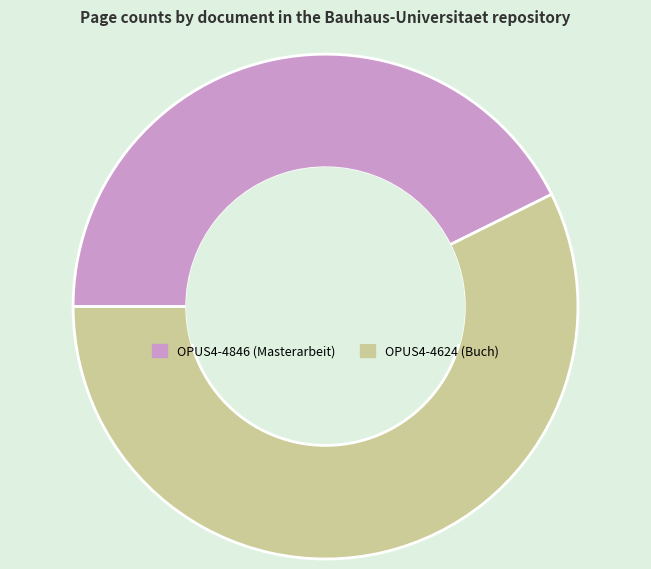

Is OPUS4-4624 the majority of the pie?

Yes